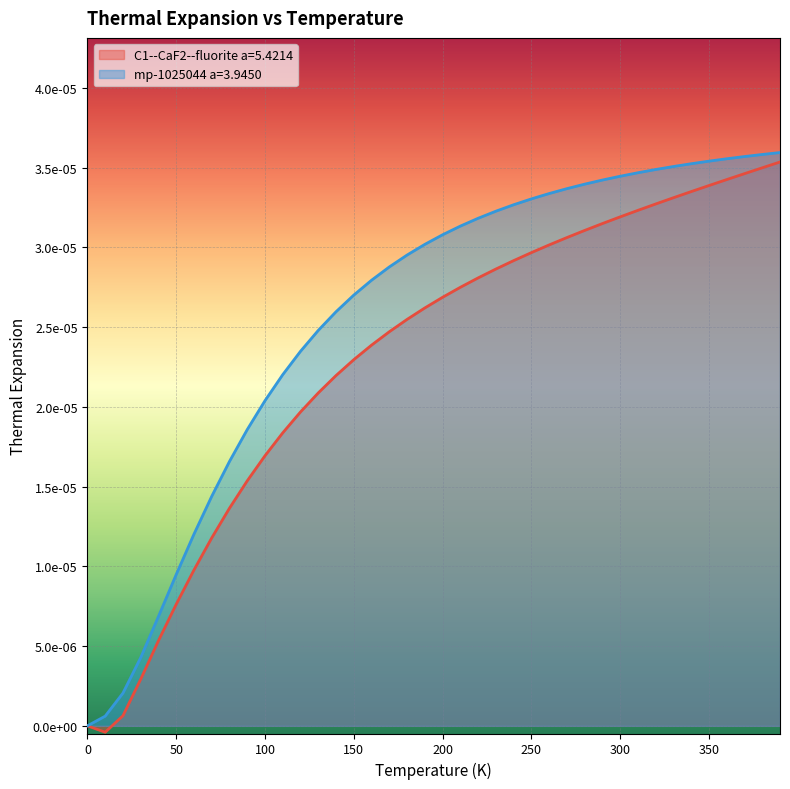

True or false: C1--CaF2--fluorite a=5.4214 has a value of 0.0 at 320.0.

True